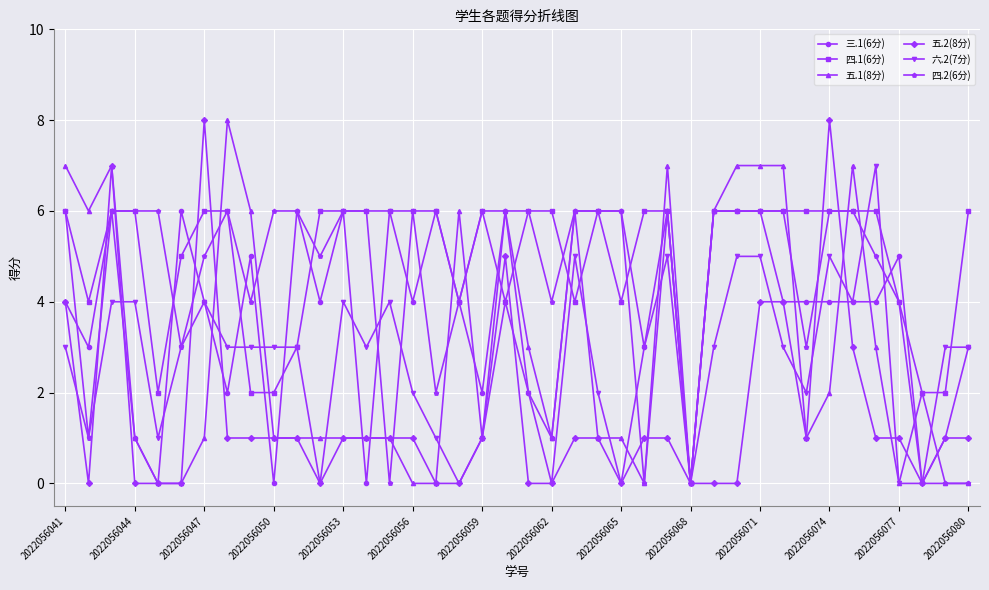

Which series has the largest total across all categories?

四.1(6分)